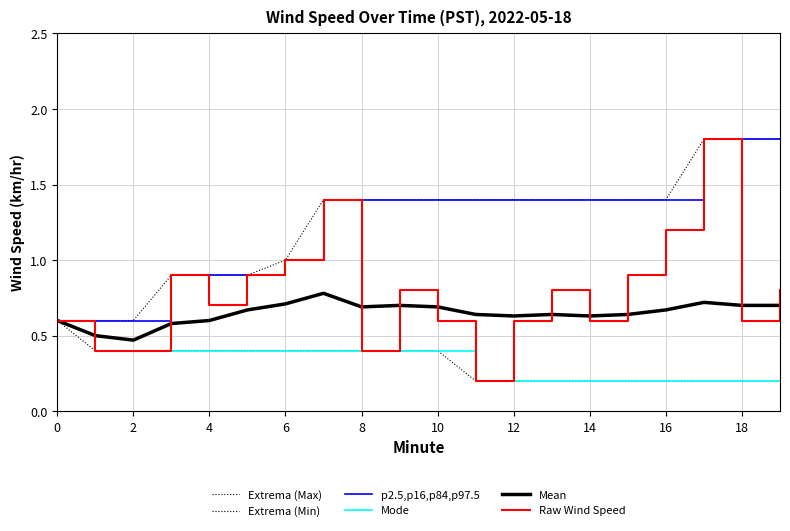

Does the chart display data point markers on the line(s)?

No